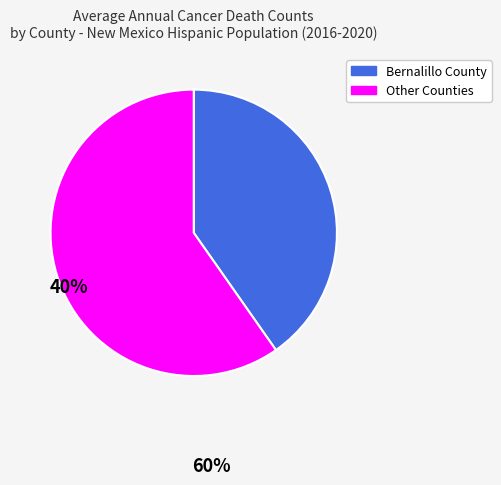

Is there any slice that represents more than half of the pie?

Yes